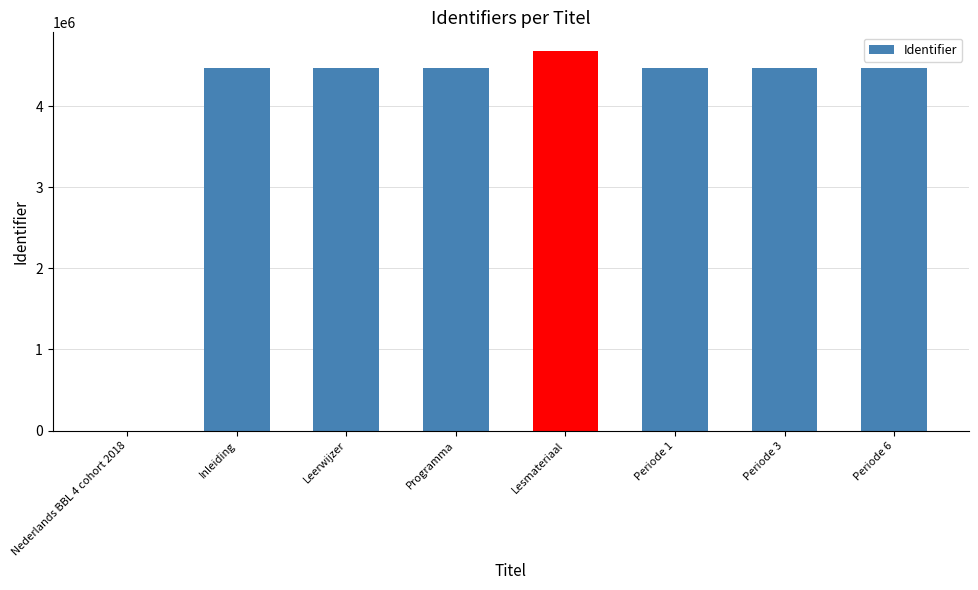

How many values are above zero?

7